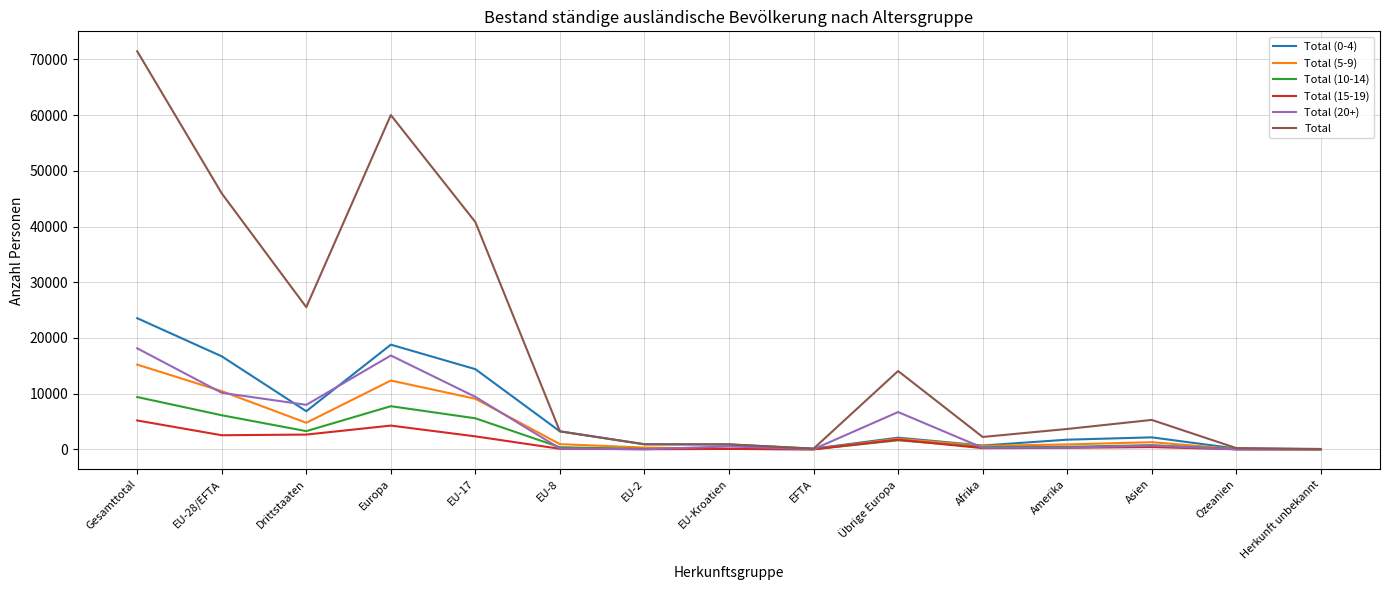

True or false: Total has a value of 25519 at Drittstaaten.

True